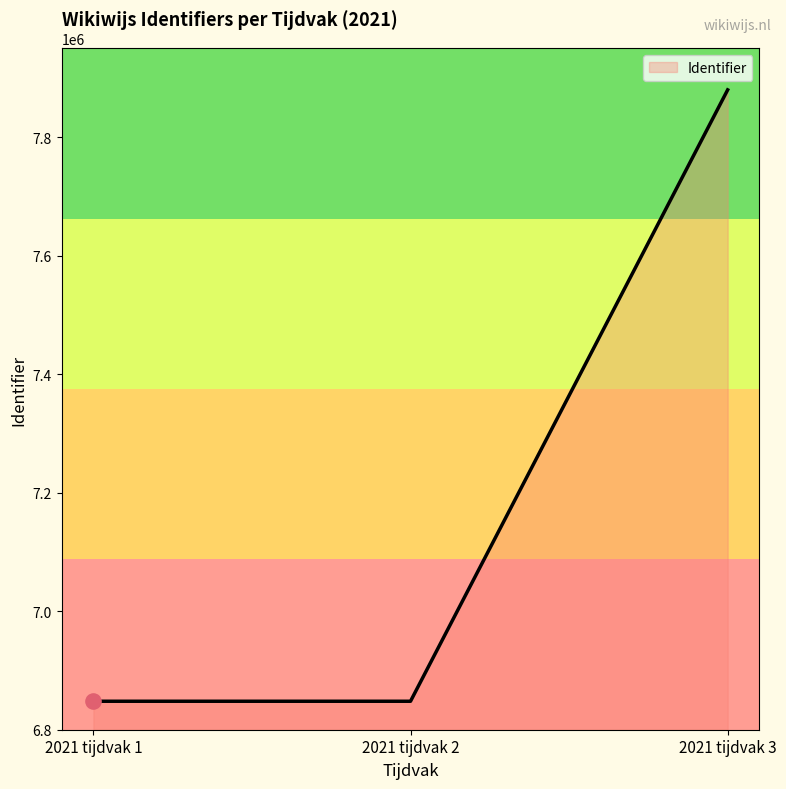

Which has a higher value, 2021 tijdvak 1 or 2021 tijdvak 3?

2021 tijdvak 3